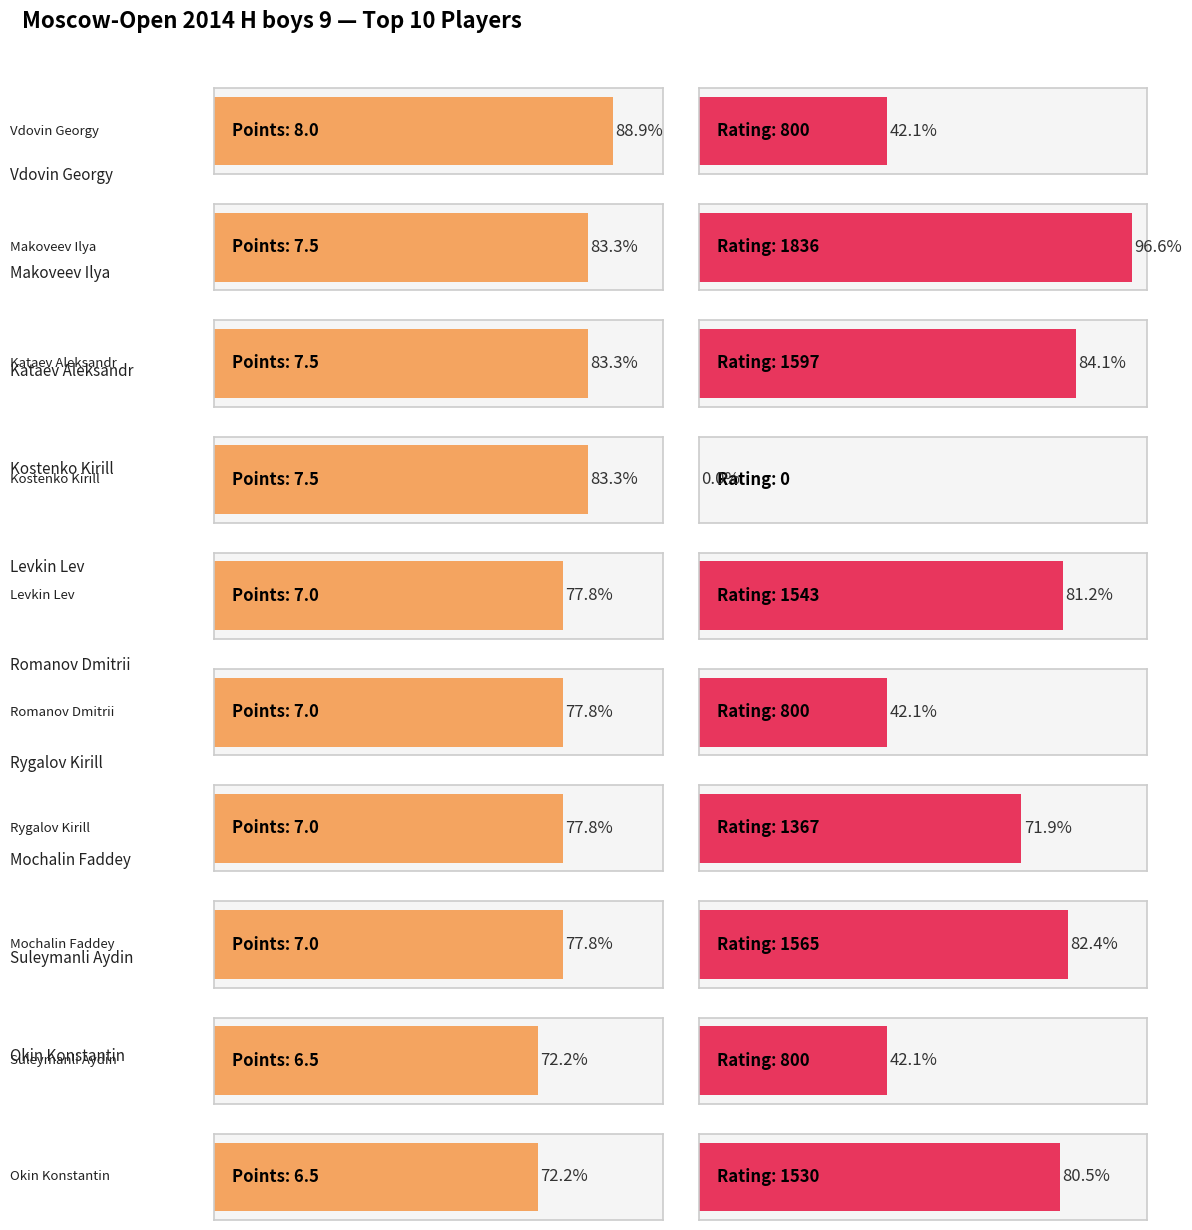

How many bars are there in total?

20